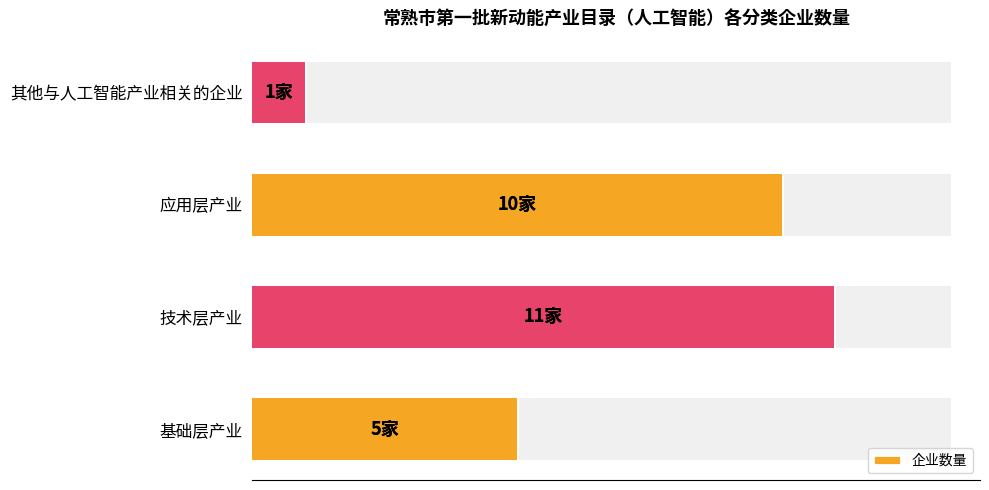

Reading right to left, what are all the values shown in this chart?

1	10	11	5